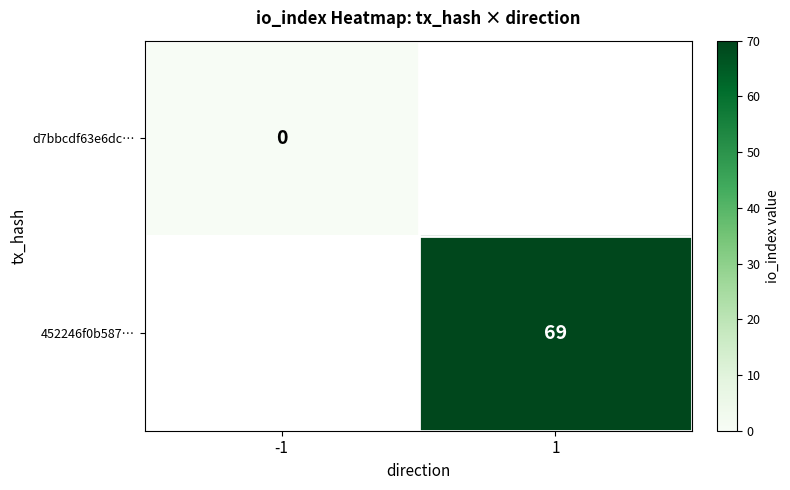

The value of 452246f0b587… at 1 is 42. True or false?

False